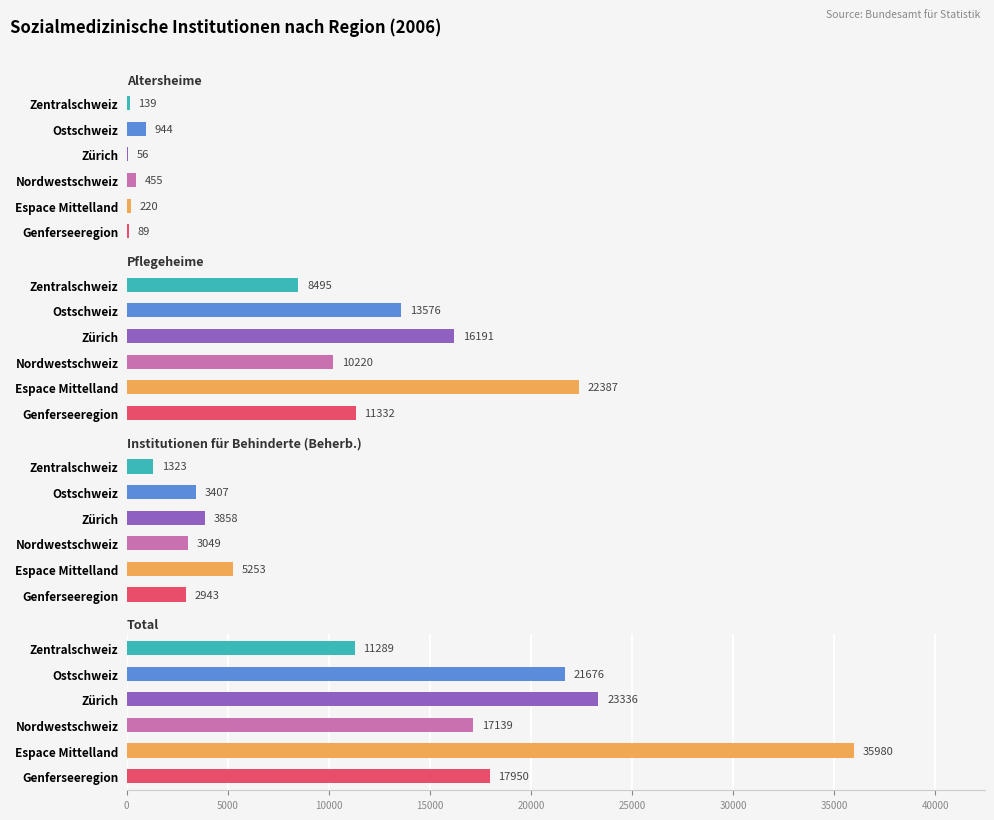

How many data points does each series have?

6